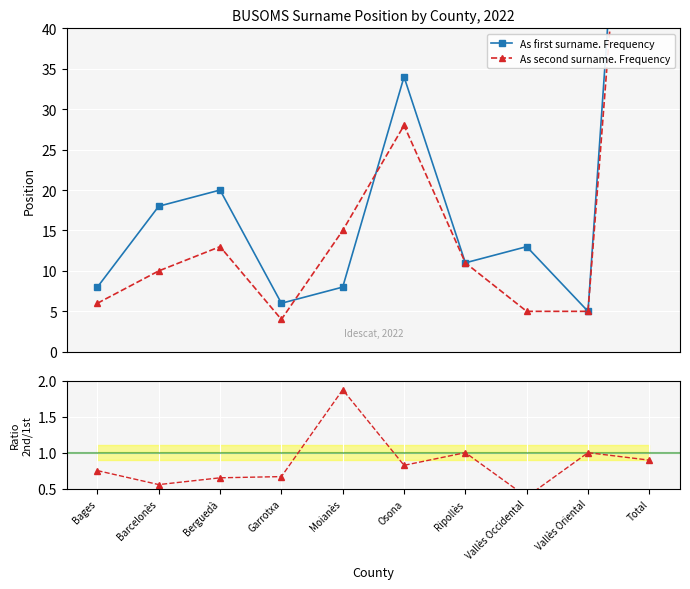

True or false: As second surname. Frequency and Ratio 2nd/1st intersect in this chart.

False